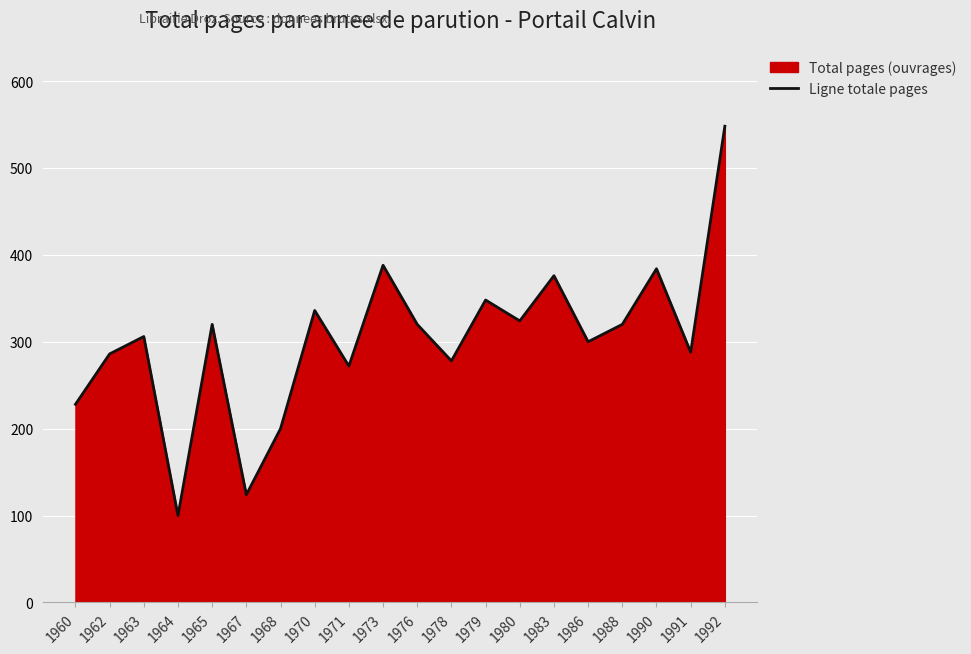

What is the difference between the maximum and minimum values?

448